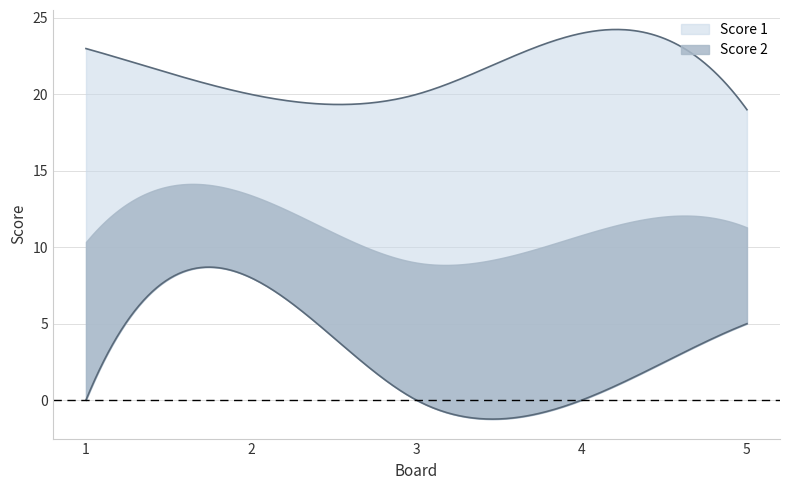

True or false: Score 2 and Score 1 intersect in this chart.

False